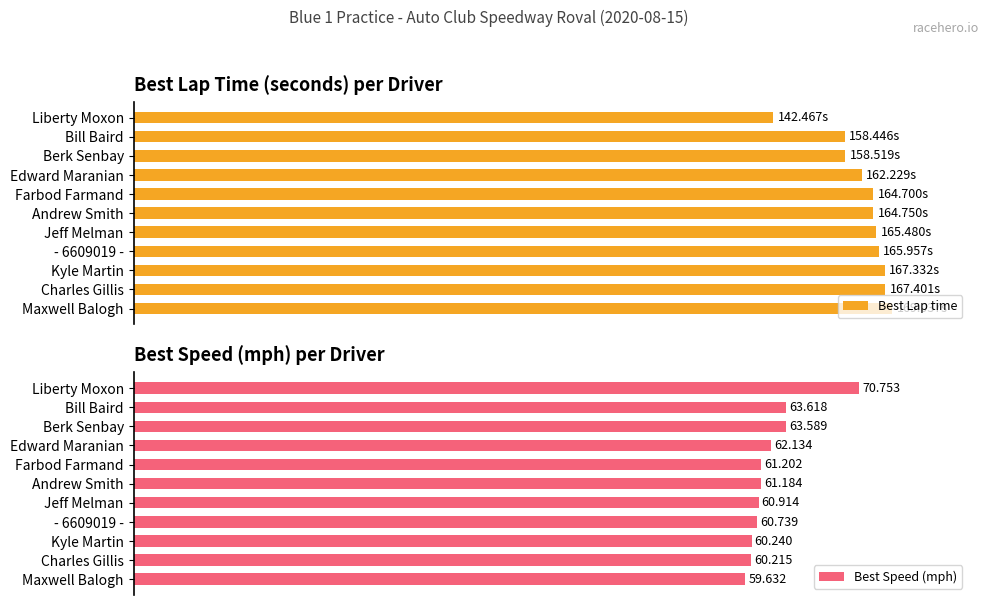

At which label is Best Speed (mph) closest to 65?

Bill Baird